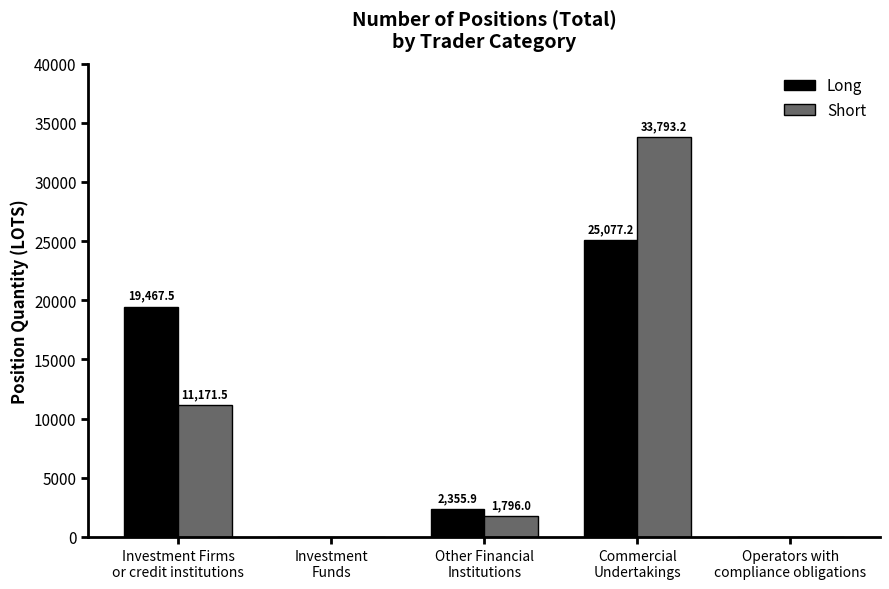

What is the sum of all Short values?

46760.7